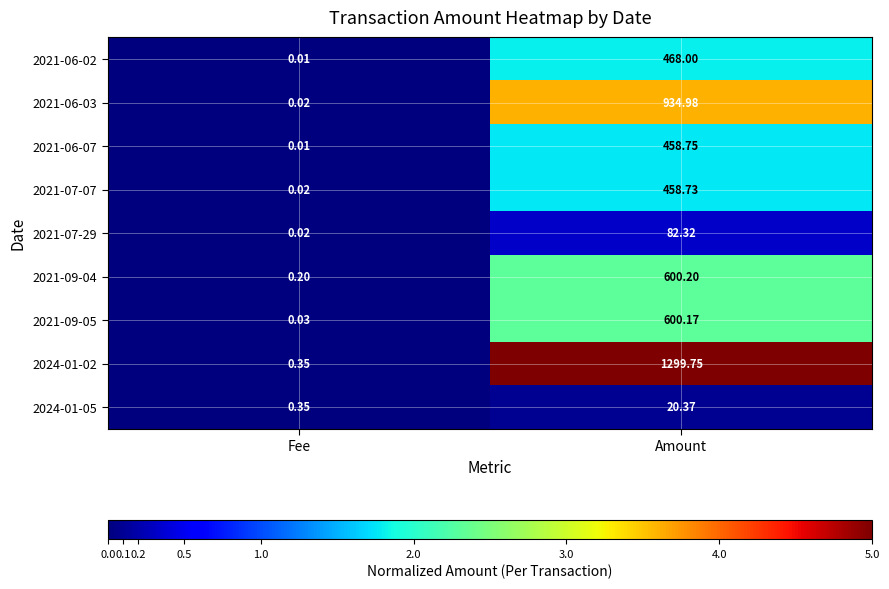

What is the greatest value displayed?

1299.8